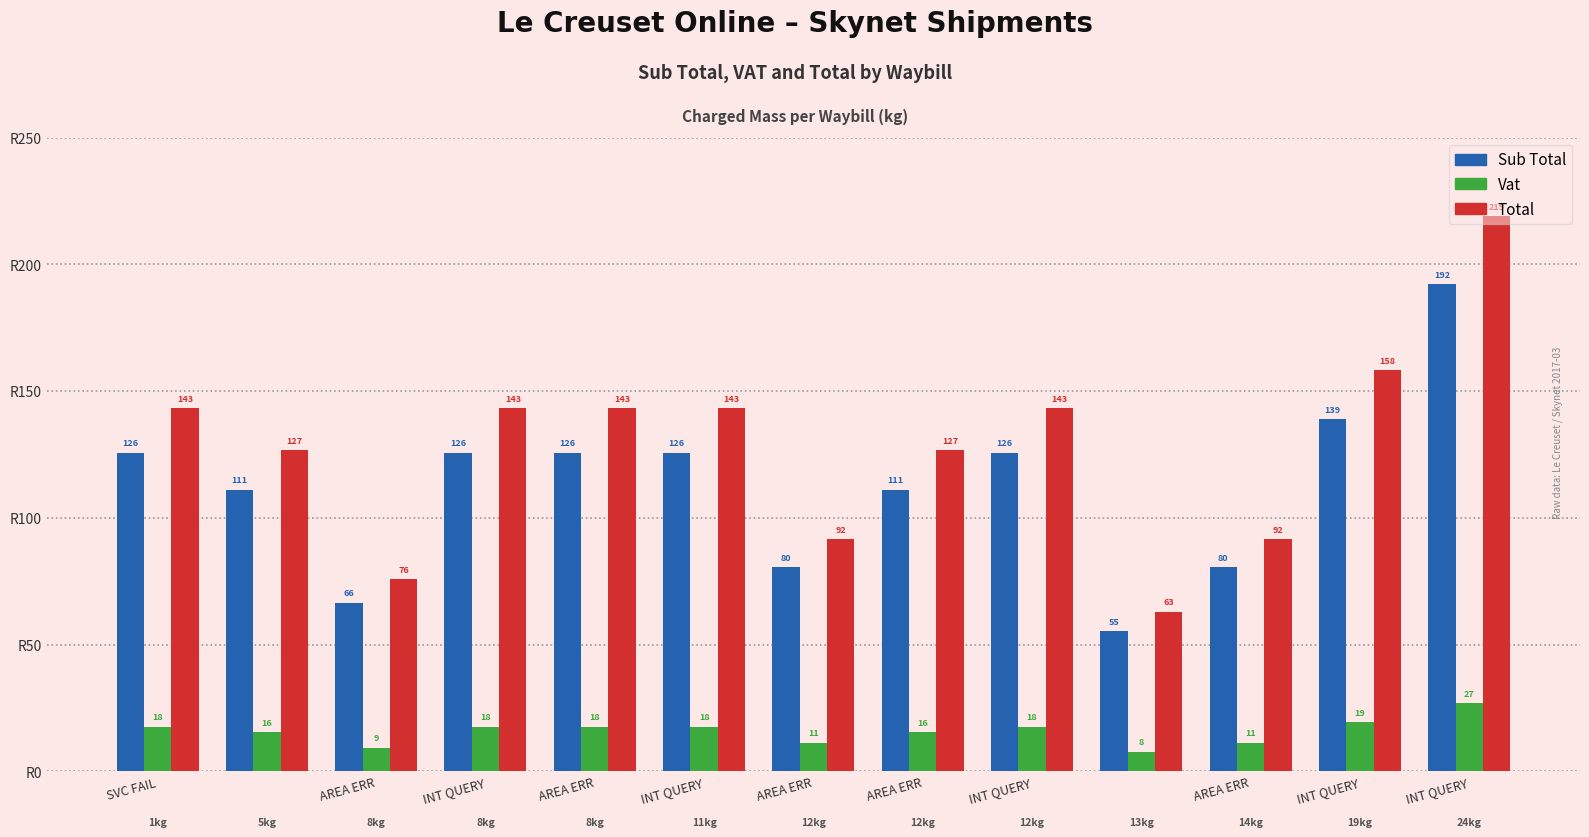

What is the difference between the second highest and minimum values in the Vat series?

11.7